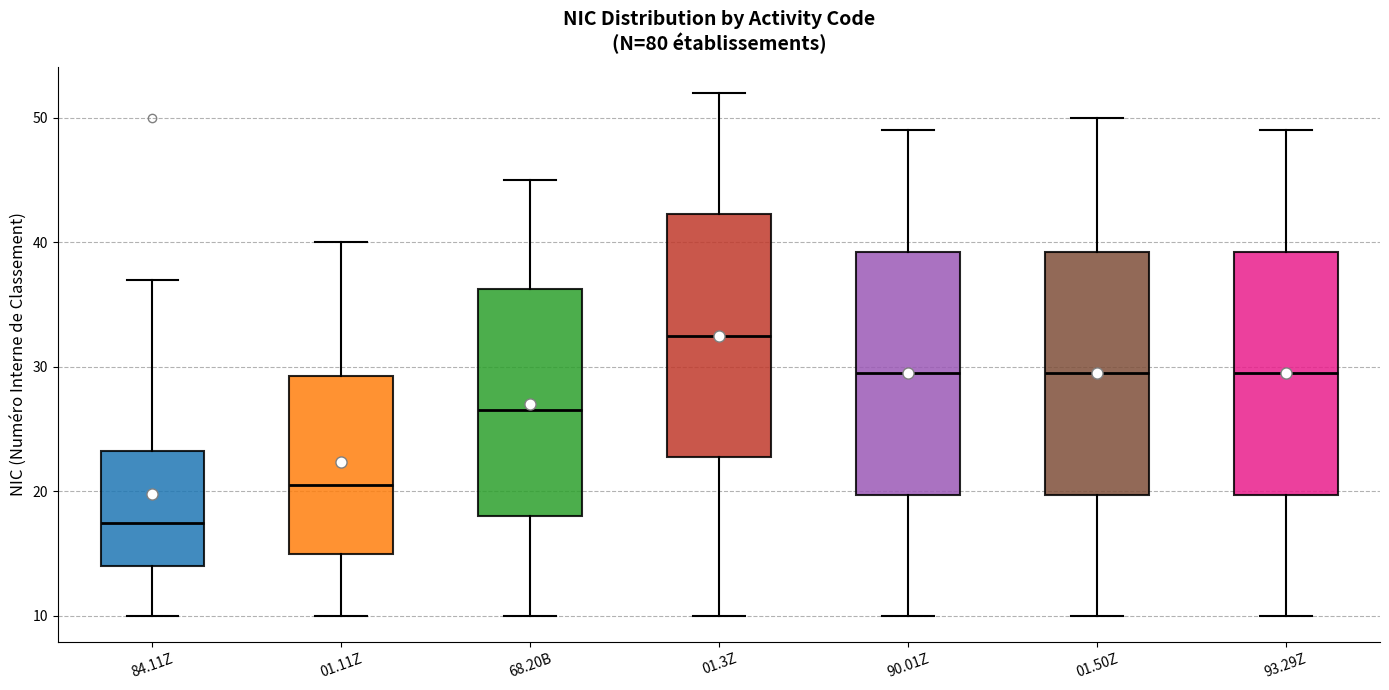

Which box's median line is the lowest?

84.11Z